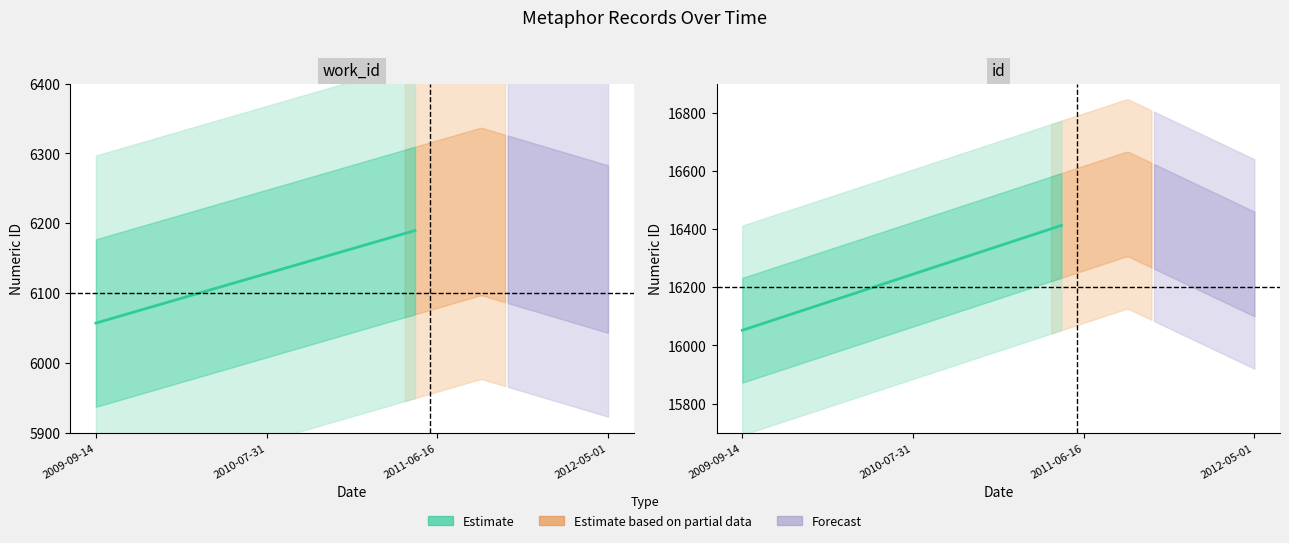

What is the maximum value for id?

16487